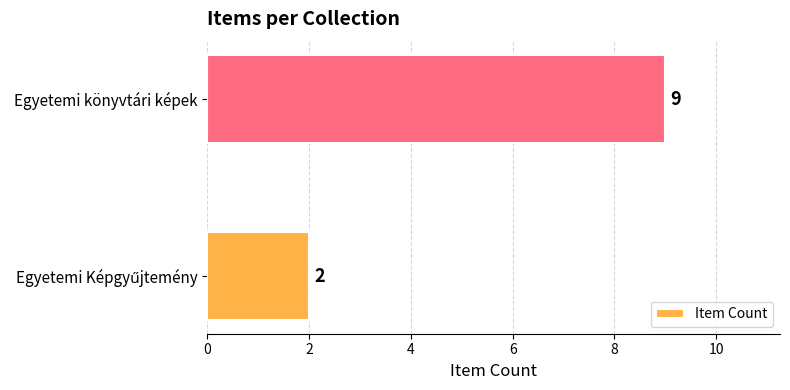

What is the minimum value shown in the chart?

2